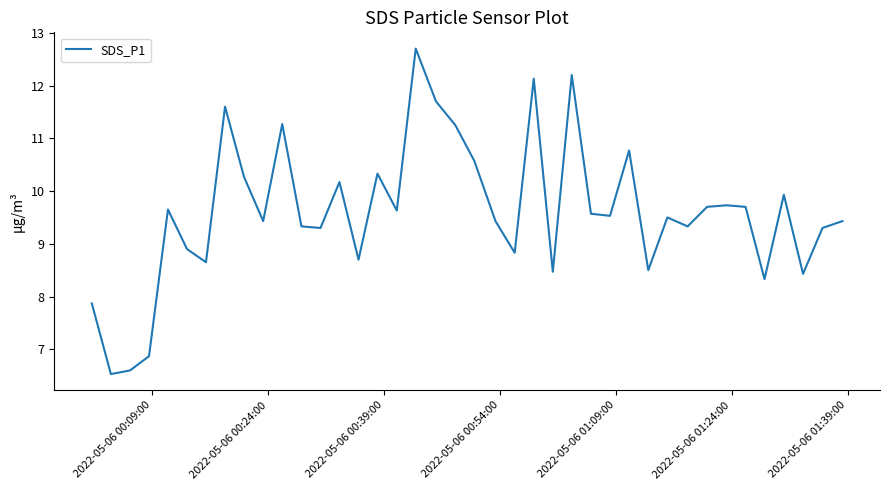

What is the difference between the maximum and minimum values?

6.2